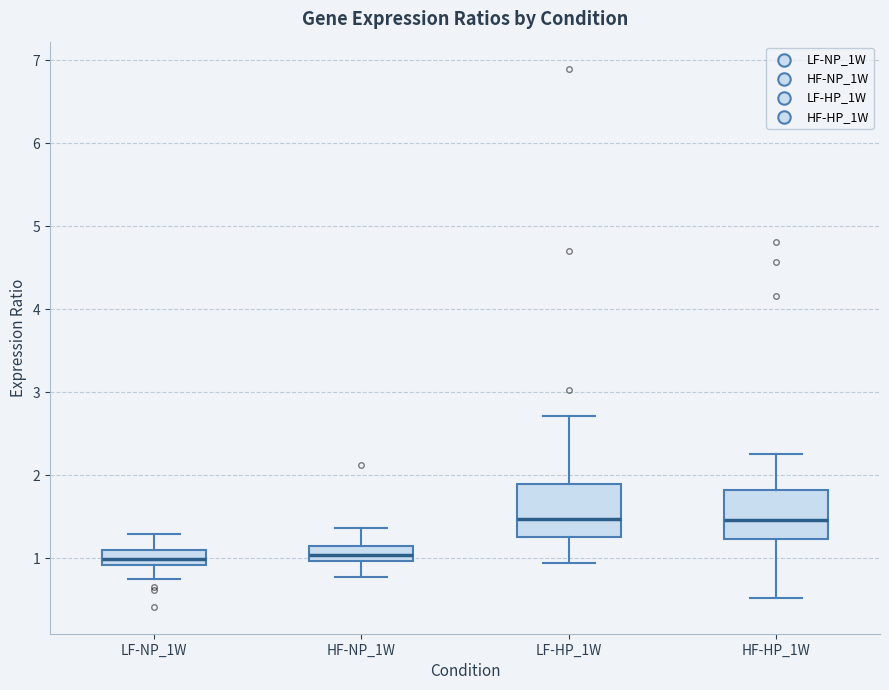

Where does the median line of the box for LF-HP_1W sit on the y-axis? The values are not printed on the chart, so give them approximately, as read against the axis.

1.5